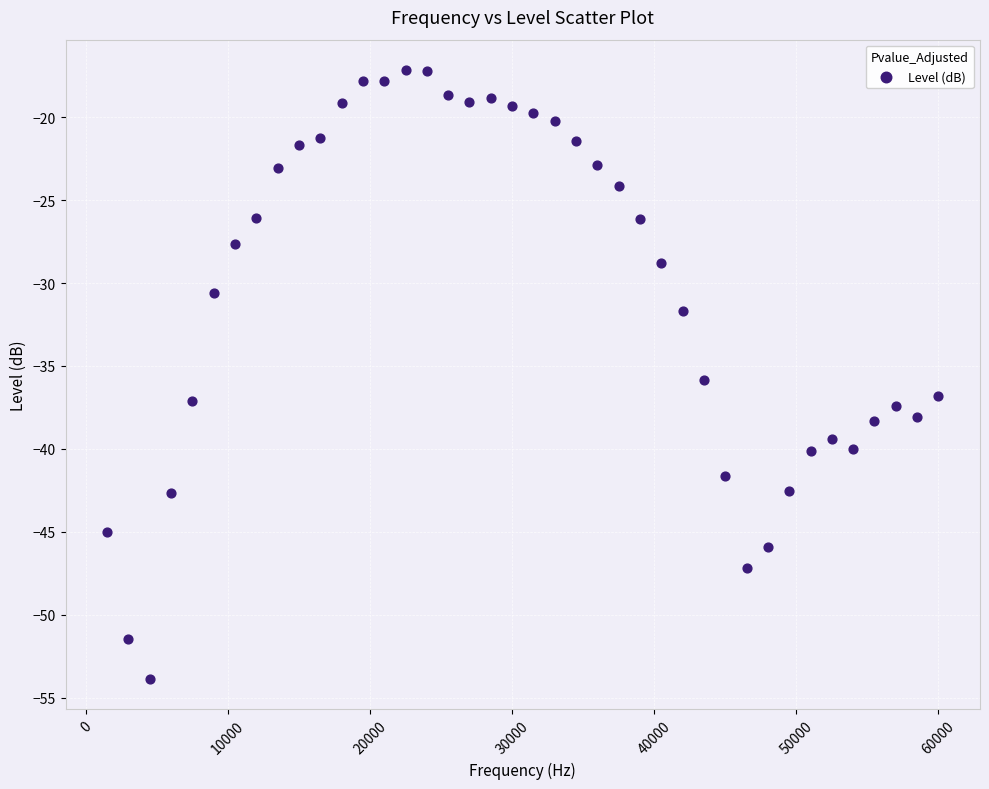

What is the range of X values (max minus min)?

58500.0